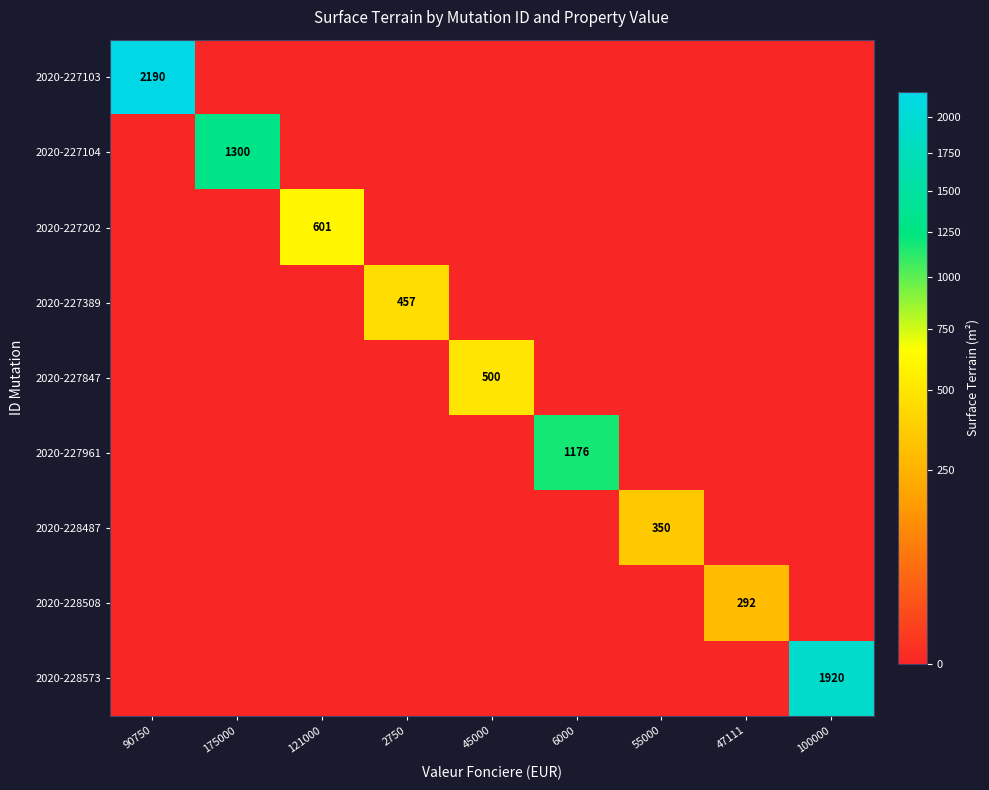

Rank the series by their maximum value, from highest to lowest.

2020-227103, 2020-228573, 2020-227104, 2020-227961, 2020-227202, 2020-227847, 2020-227389, 2020-228487, 2020-228508